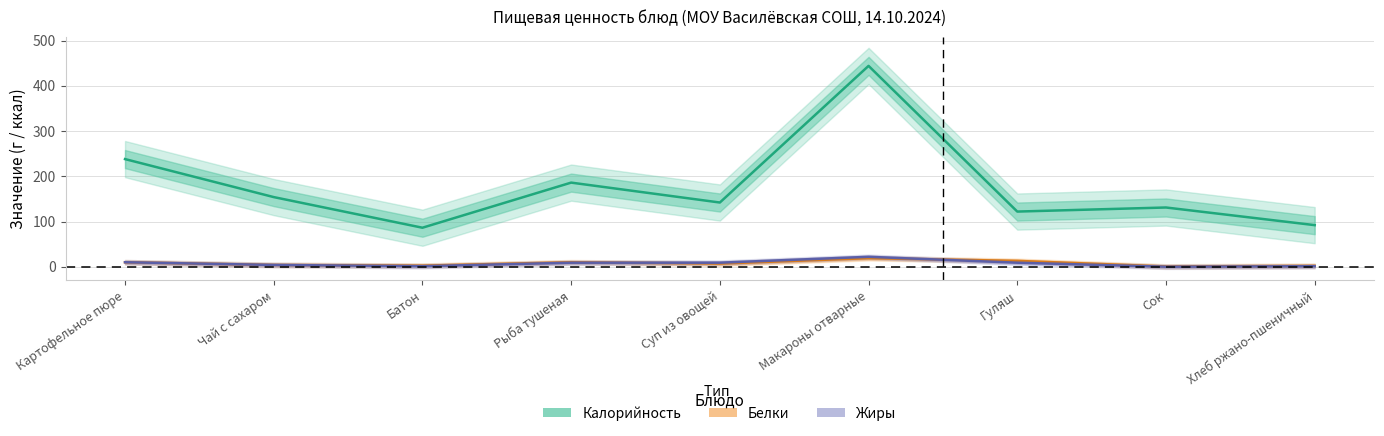

True or false: Белки has a value of 10.0 at Рыба тушеная.

True